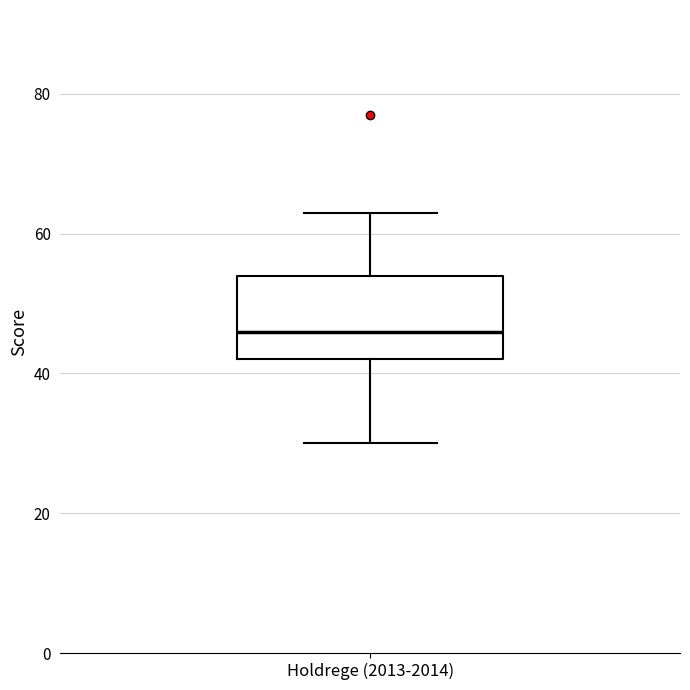

Read this box plot against the y-axis: the position of the median line, the range covered by the box, and the ends of both whiskers. The values are not printed on the chart, so give them approximately, as read against the axis.

median 46, box 42 to 54, whiskers 30 to 64